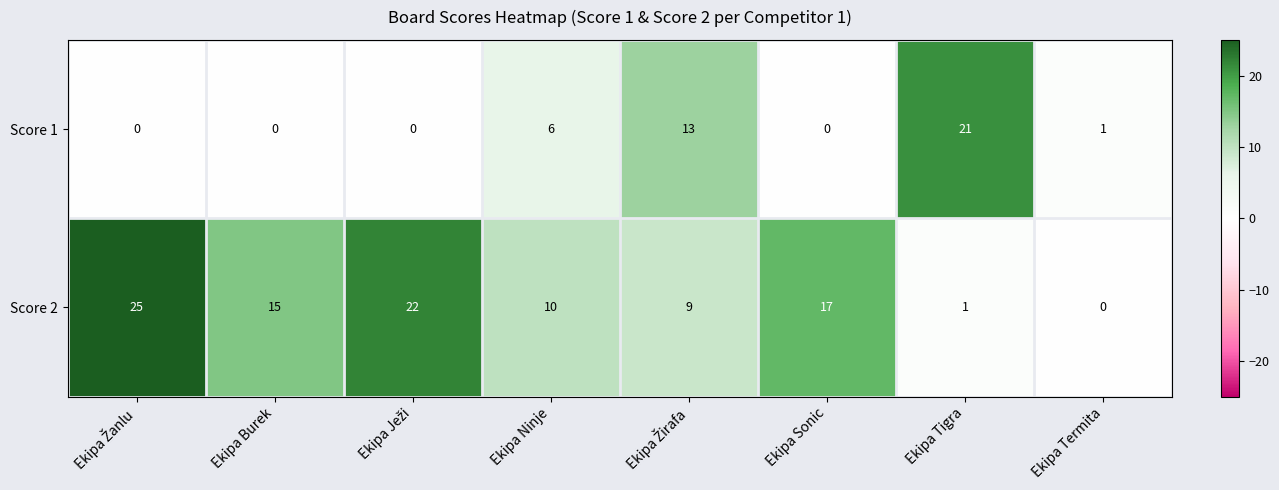

Reading right to left, what are all the values shown in this chart?

Score 1: 1	21	0	13	6	0	0	0
Score 2: 0	1	17	9	10	22	15	25